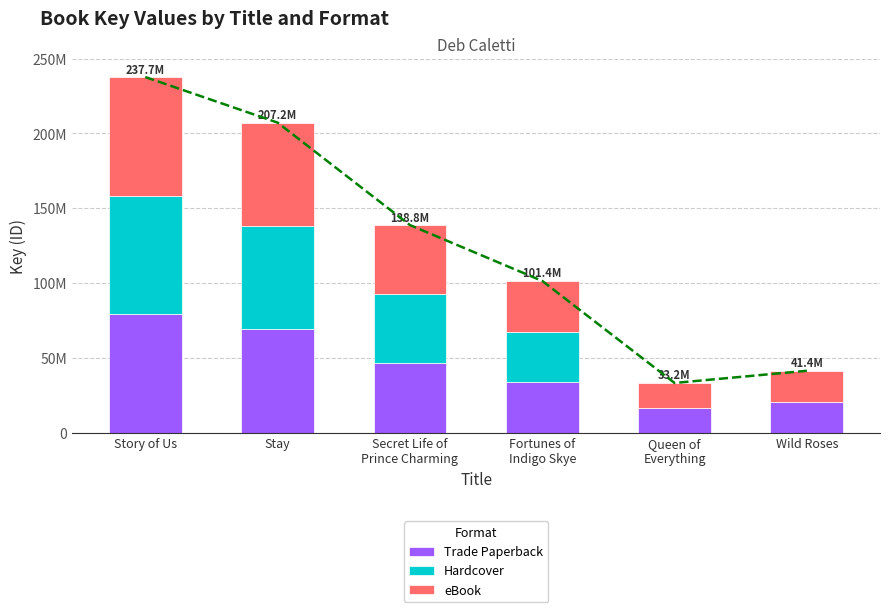

Which has a higher value, Queen of
Everything or Wild Roses?

Wild Roses